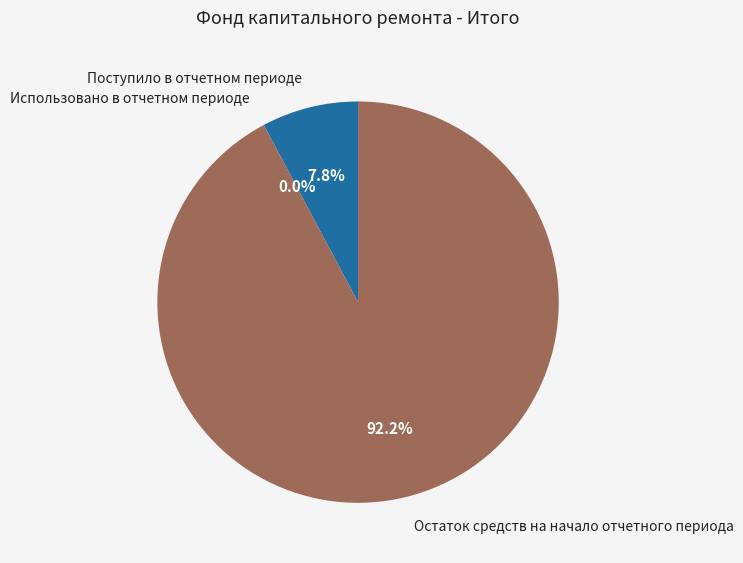

What percentage is the Поступило в отчетном периоде slice, to the nearest percent?

8%